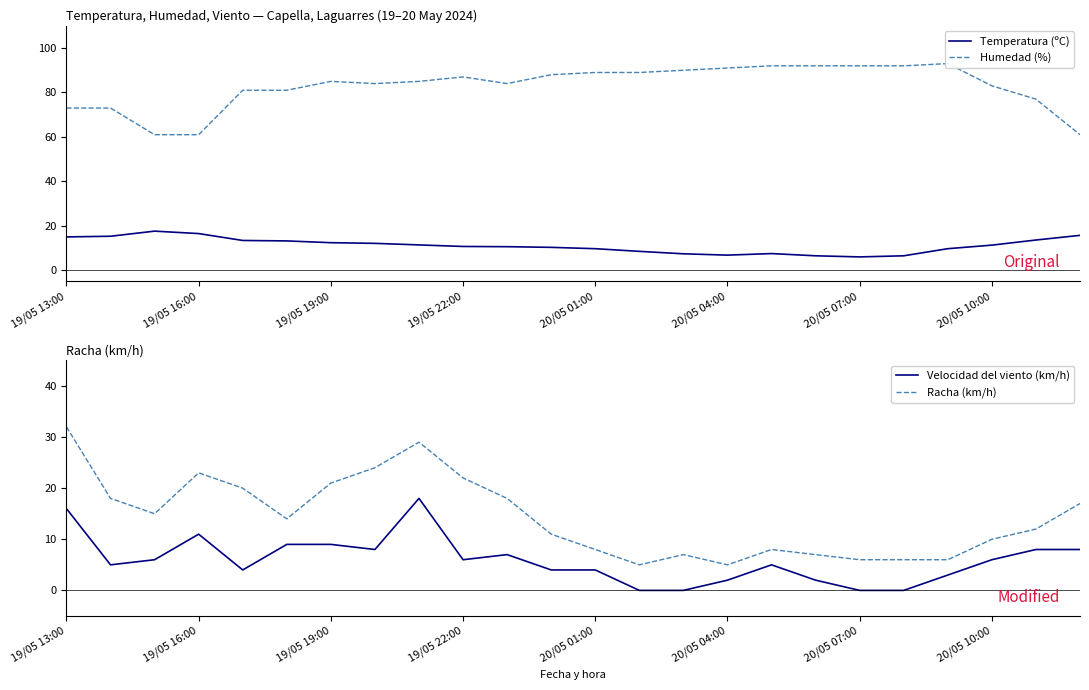

The Temperatura (ºC) series shows 28.4 at 19/05 16:00. True or false?

False